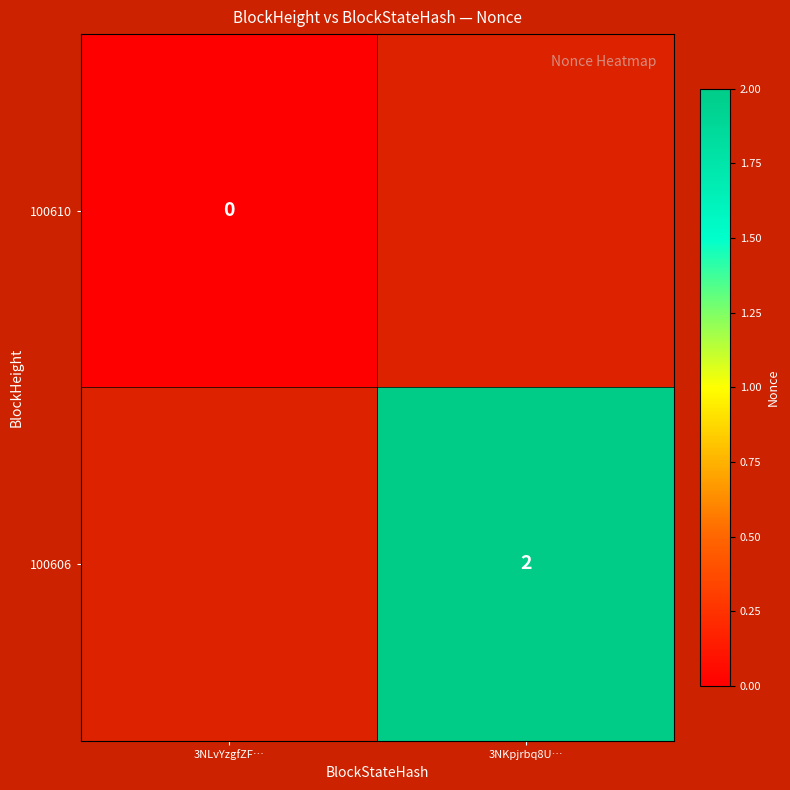

Is it true that 100606 equals 2 at 3NKpjrbq8U…?

True